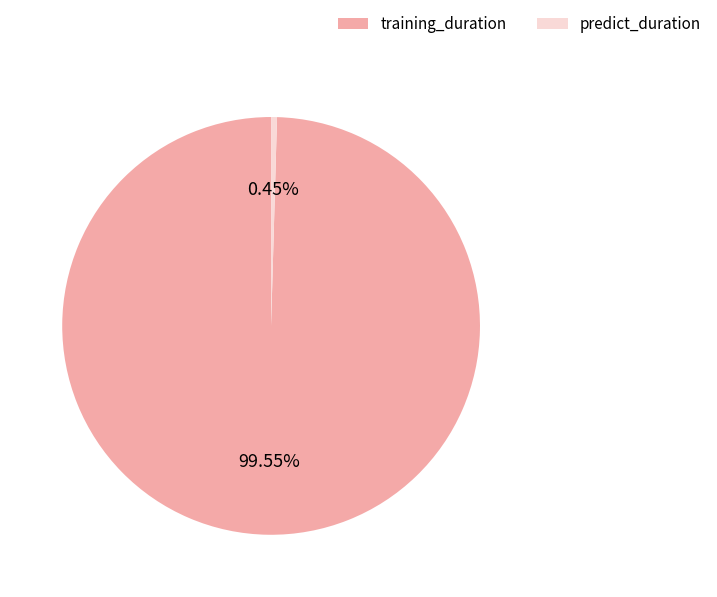

Approximately how many times larger is the value at training_duration compared to predict_duration?

220.0